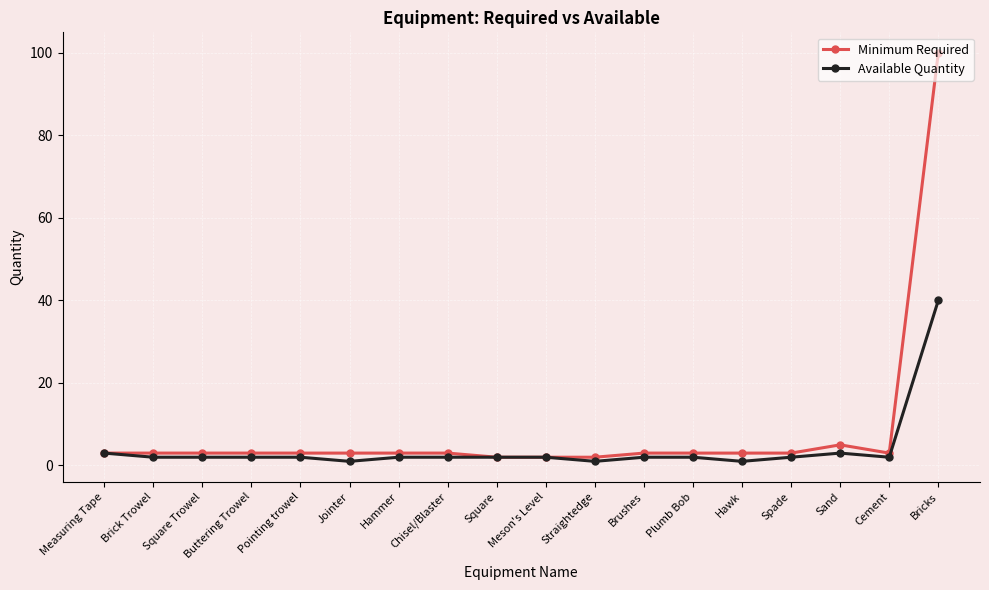

What is the difference between the maximum and second lowest values in the Minimum Required series?

98